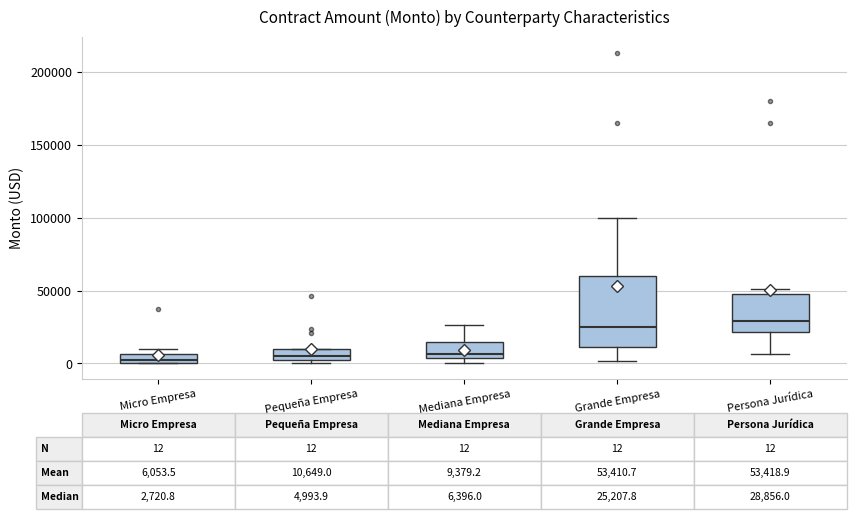

Which box is the tallest, from its lower edge to its upper edge?

Grande Empresa